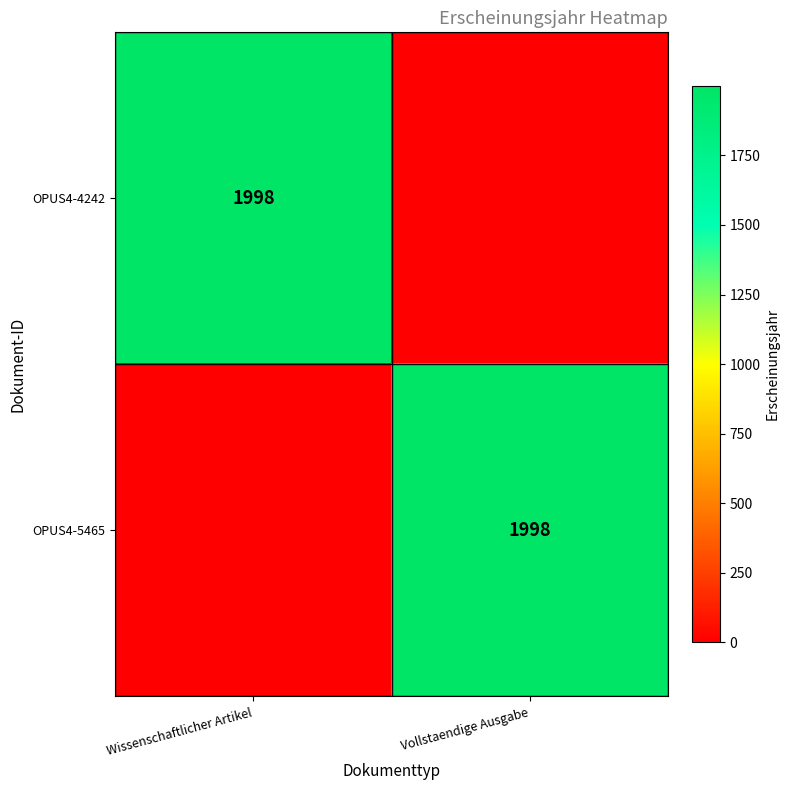

At how many categories does at least one series exceed 161?

2